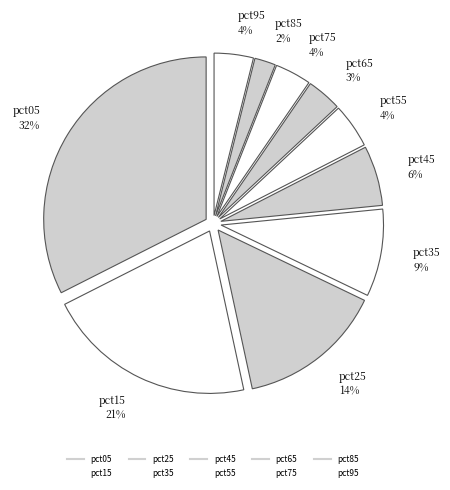

What percentage is the pct35 slice, to the nearest percent?

9%